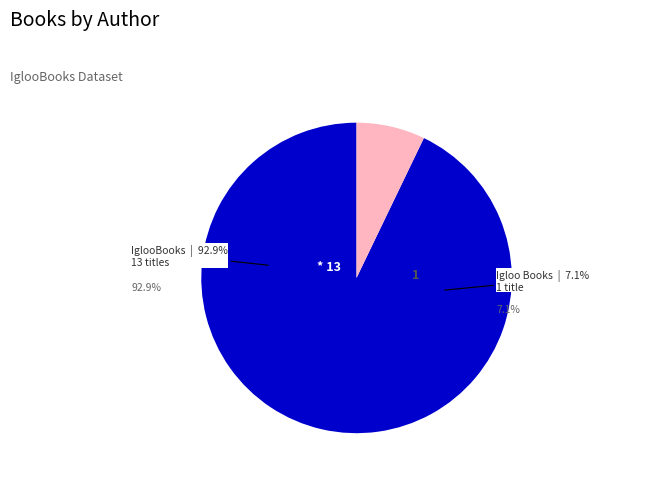

How many segments does this pie chart have?

2